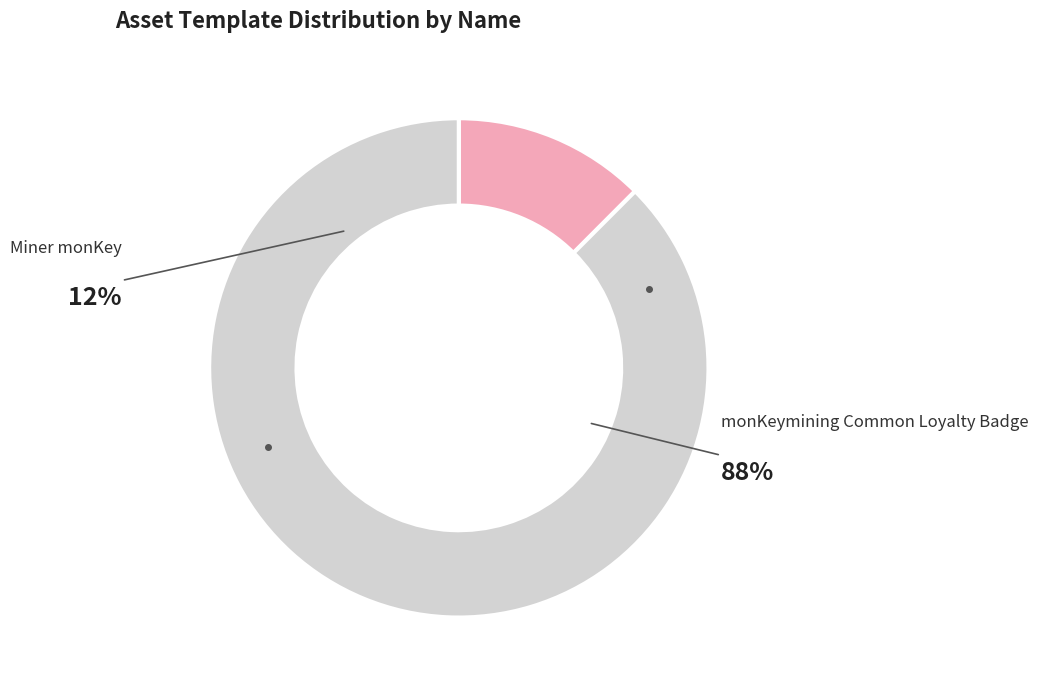

What percentage is the monKeymining Common Loyalty Badge slice, to the nearest percent?

88%